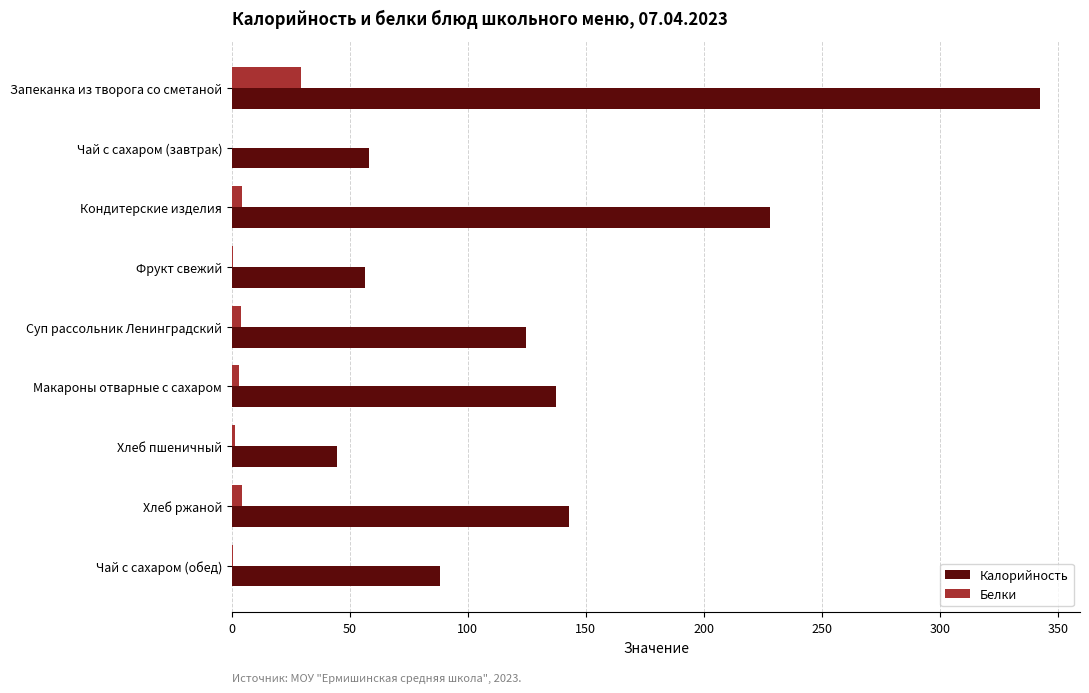

The value of Калорийность at Чай с сахаром (обед) is 120.5. True or false?

False